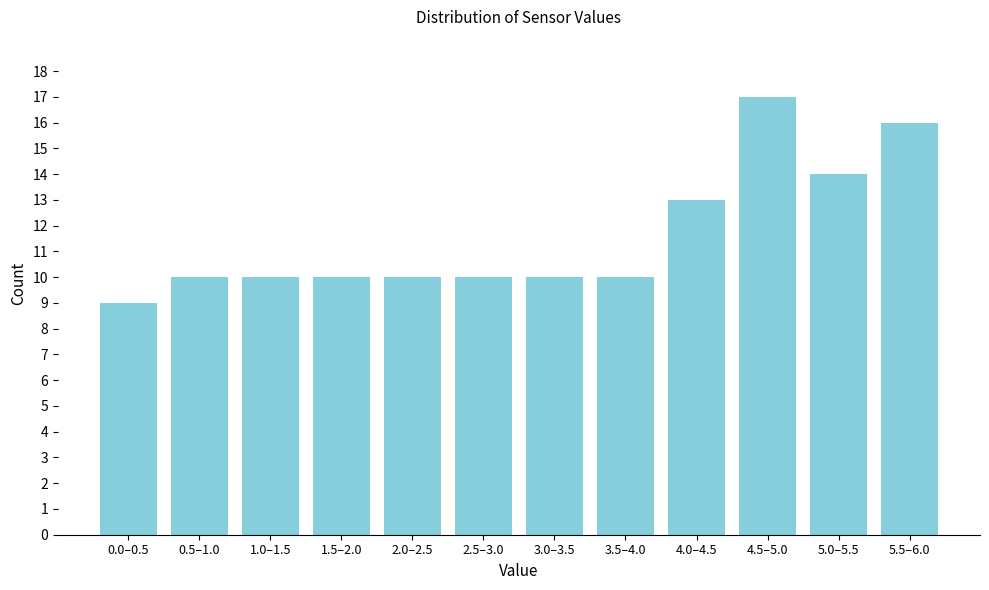

Reading left to right, what are all the values shown in this chart?

0.0–0.5=9	0.5–1.0=10	1.0–1.5=10	1.5–2.0=10	2.0–2.5=10	2.5–3.0=10	3.0–3.5=10	3.5–4.0=10	4.0–4.5=13	4.5–5.0=17	5.0–5.5=14	5.5–6.0=16